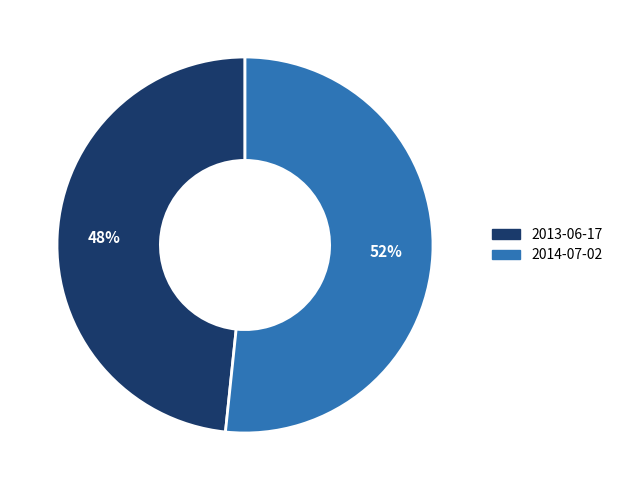

To the nearest percent, what is the combined percentage of 2013-06-17 and 2014-07-02?

100%